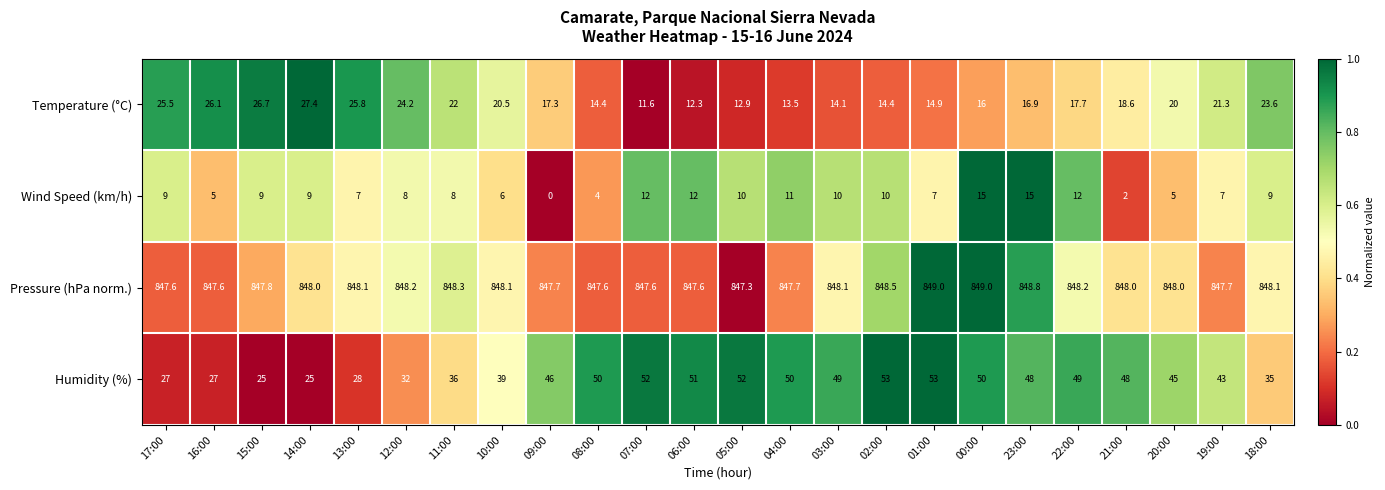

What is the total value across all series at 08:00?

916.0